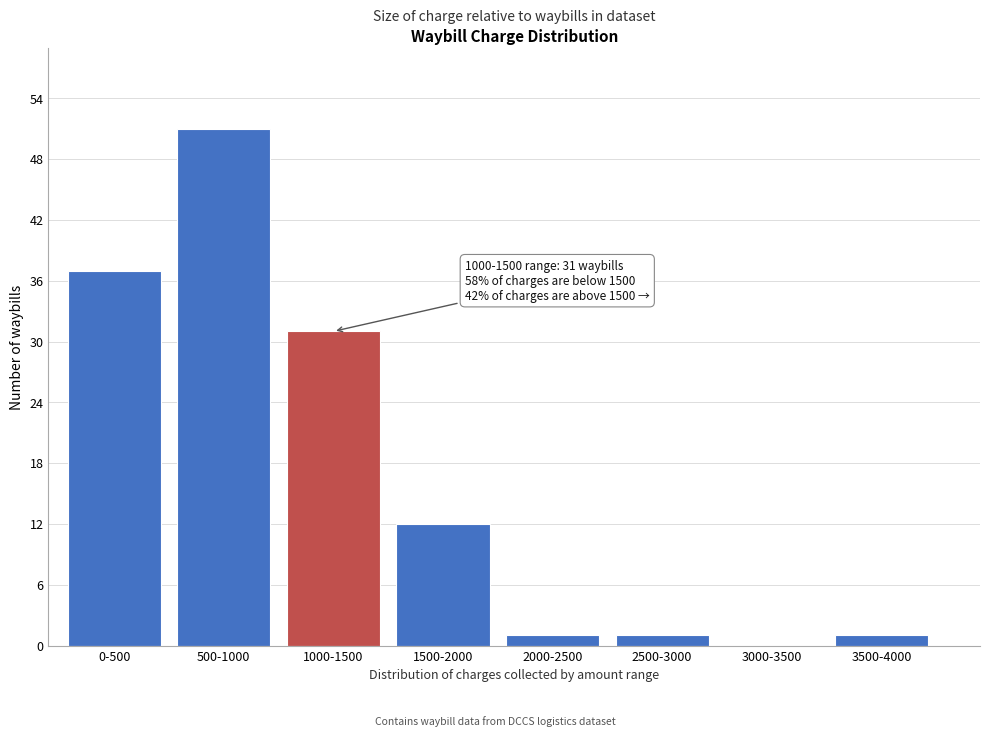

Reading left to right, extract all data points from this chart.

0-500=37	500-1000=51	1000-1500=31	1500-2000=12	2000-2500=1	2500-3000=1	3000-3500=0	3500-4000=1